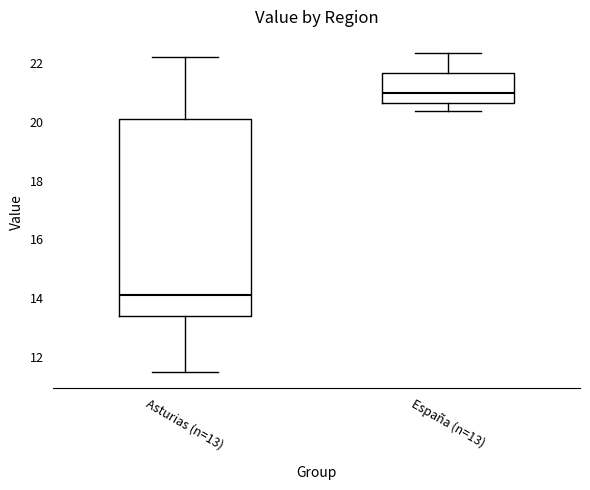

Where does the median line of the box for Asturias (n=13) sit on the y-axis? The values are not printed on the chart, so give them approximately, as read against the axis.

14.2